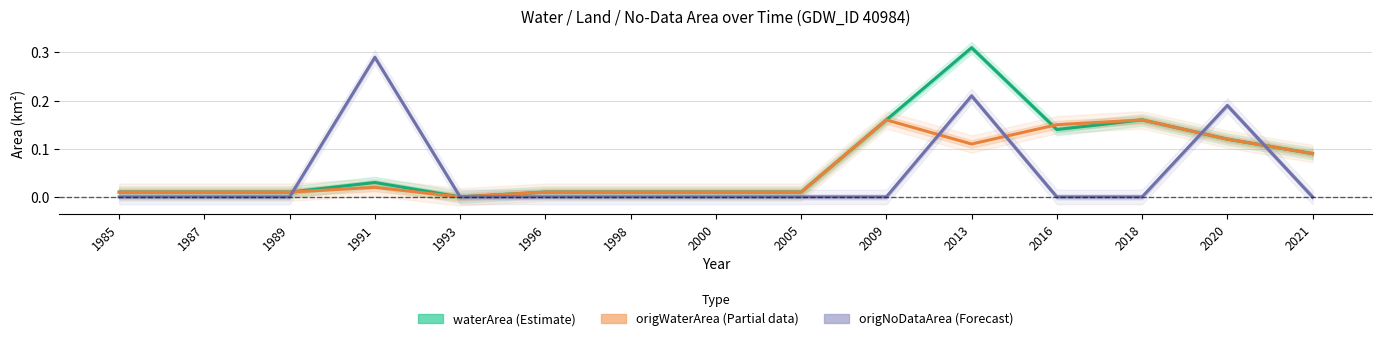

Between which two adjacent categories do origNoDataArea (Forecast) and waterArea (Estimate) first intersect?

1989 and 1991